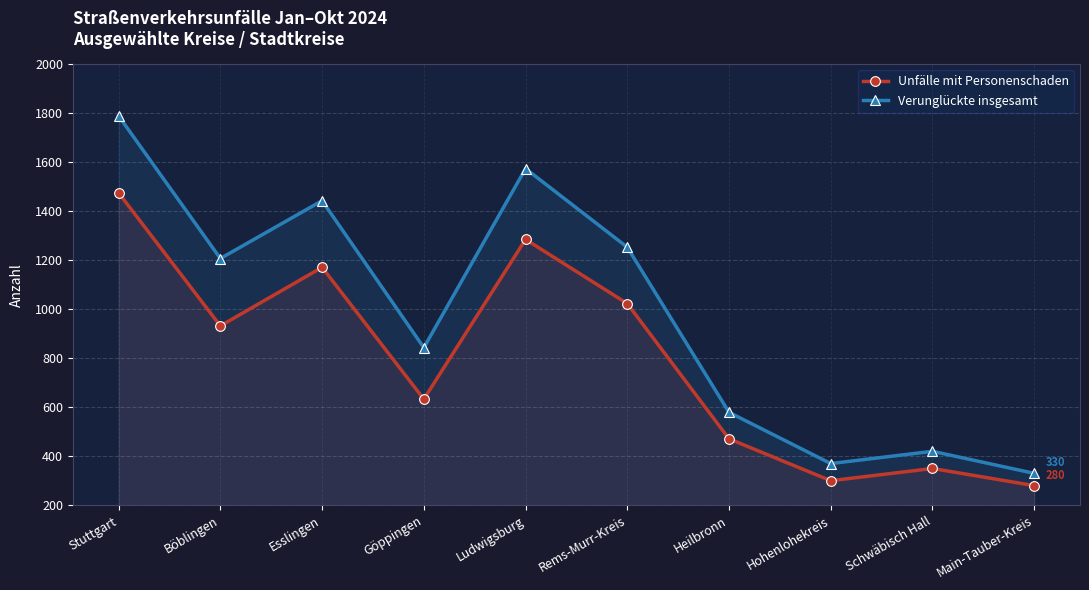

What is the minimum value shown in the chart?

280